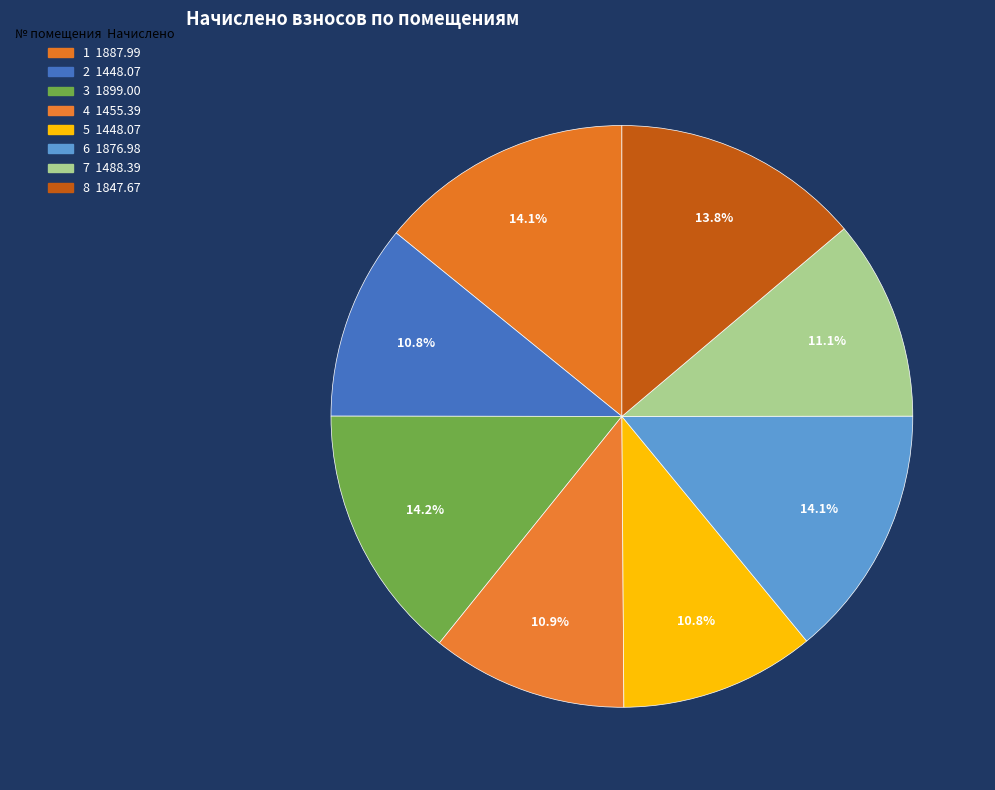

How many slices are in this pie chart?

8